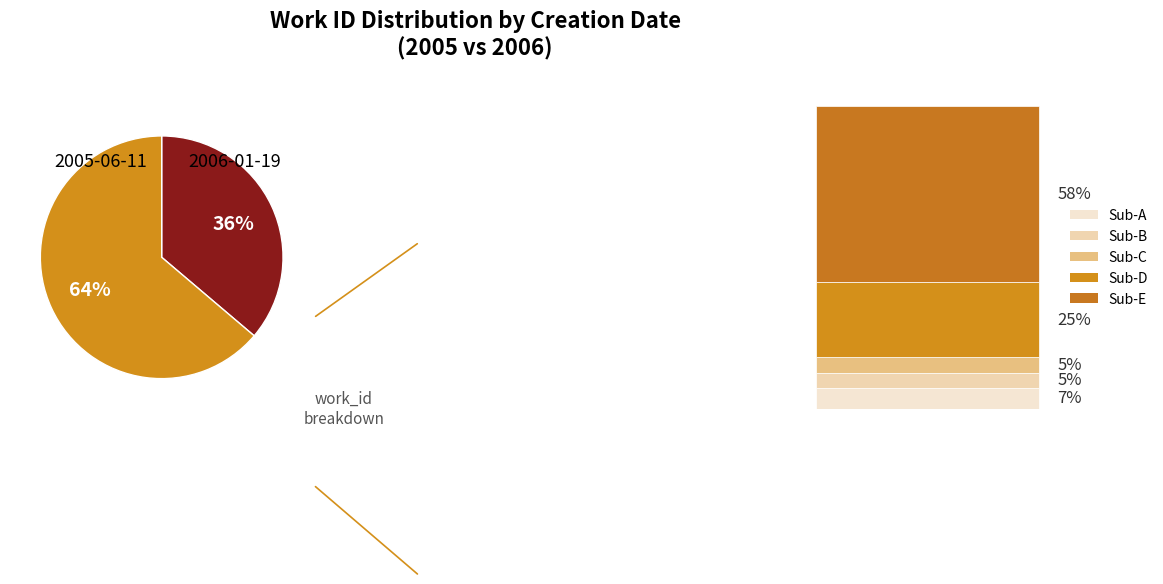

How many slices are in this pie chart?

2